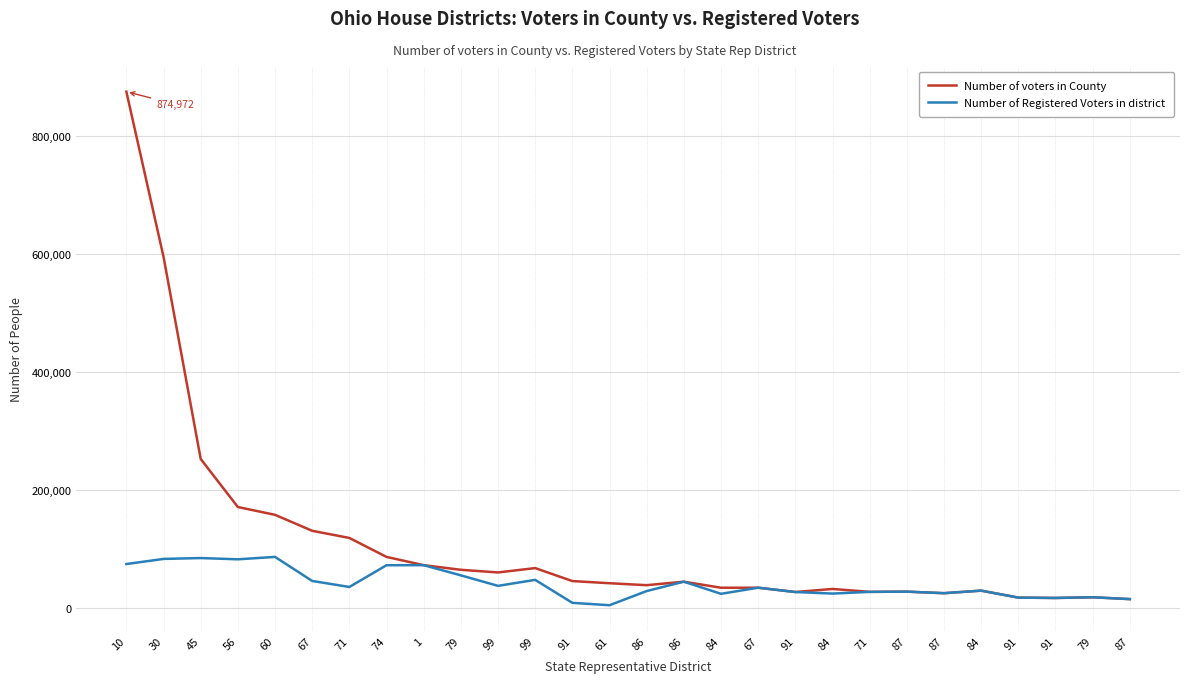

Reading right to left, transcribe all the data shown in this chart.

Number of voters in County: 14871	18022	16799	17416	29223	24913	27531	27148	32072	26894	34179	34156	44377	38484	41789	45453	67450	60036	64566	72389	86390	118536	130653	157749	170943	252427	594998	874972
Number of Registered Voters in district: 14870	18022	16799	17416	29223	24913	27531	27148	24244	26894	34178	23833	44376	28504	4514	8541	47483	37341	55130	72389	72314	35436	45642	86415	82315	84472	82978	74313